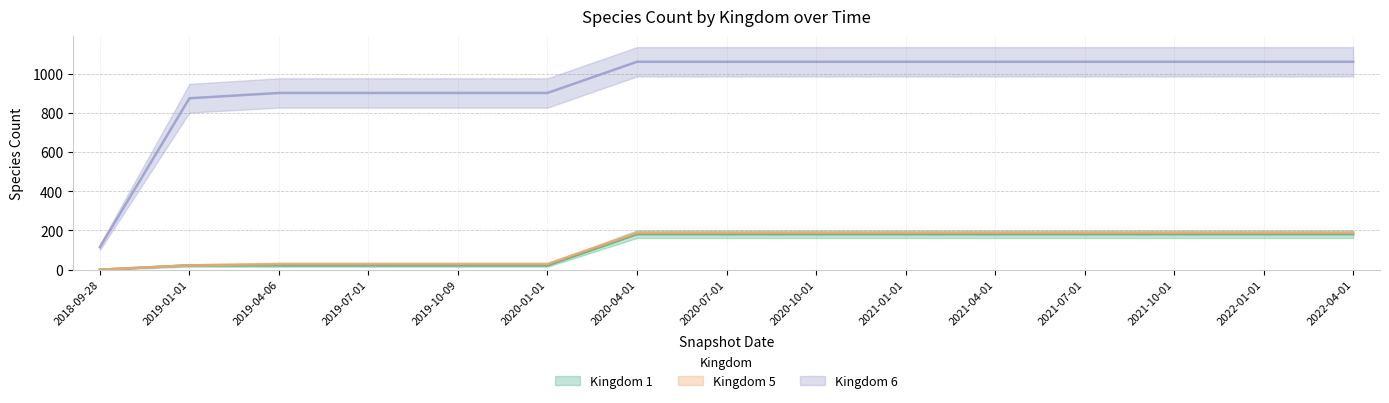

Count the number of data series in this chart.

3